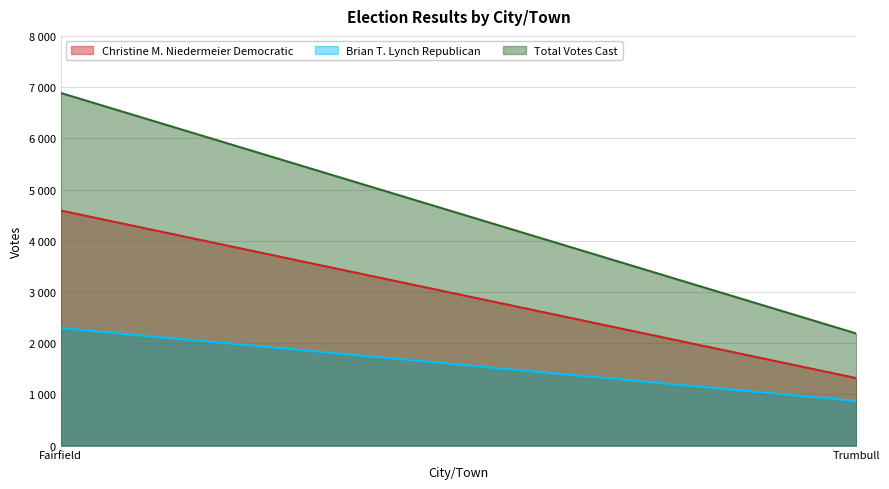

What is the value of the Christine M. Niedermeier Democratic point at the 1st from the left?

4591